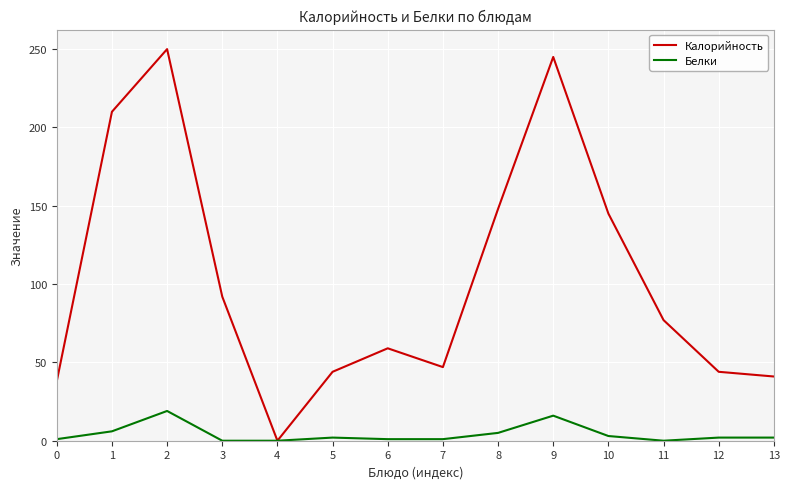

At which category does the chart reach its peak across all series?

2